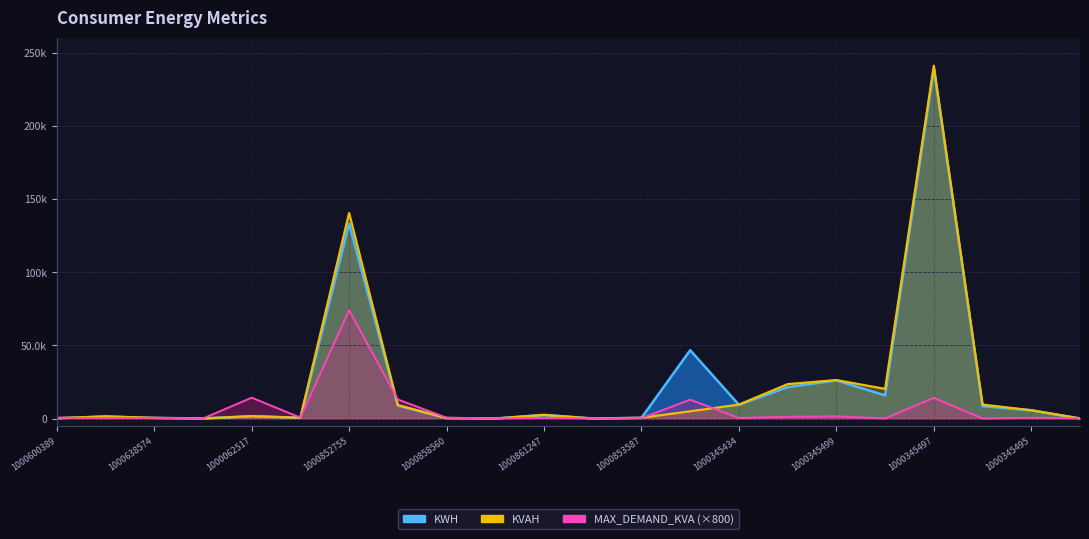

Where is MAX_DEMAND_KVA nearest to the value 37000?

1000062517